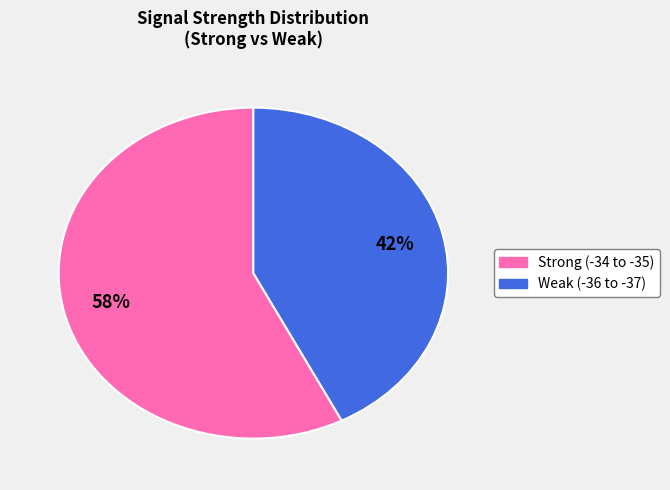

How many segments does this pie chart have?

2